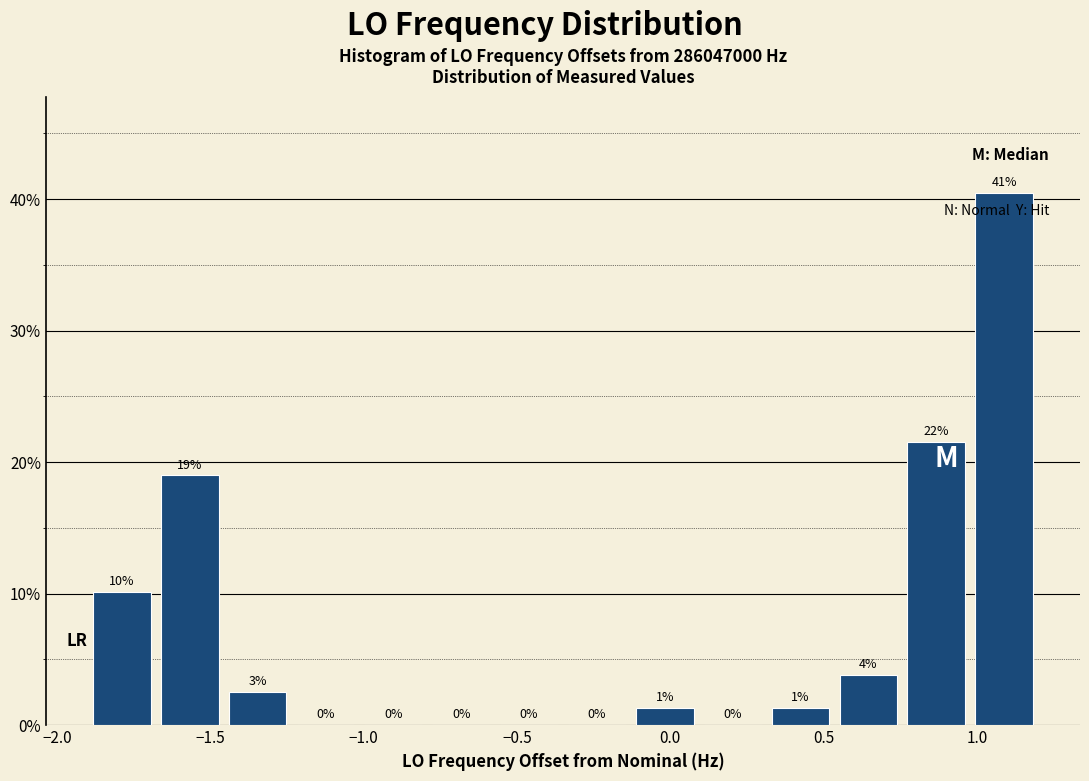

Over which range of the x-axis is the bar tallest?

1.00 to 1.20